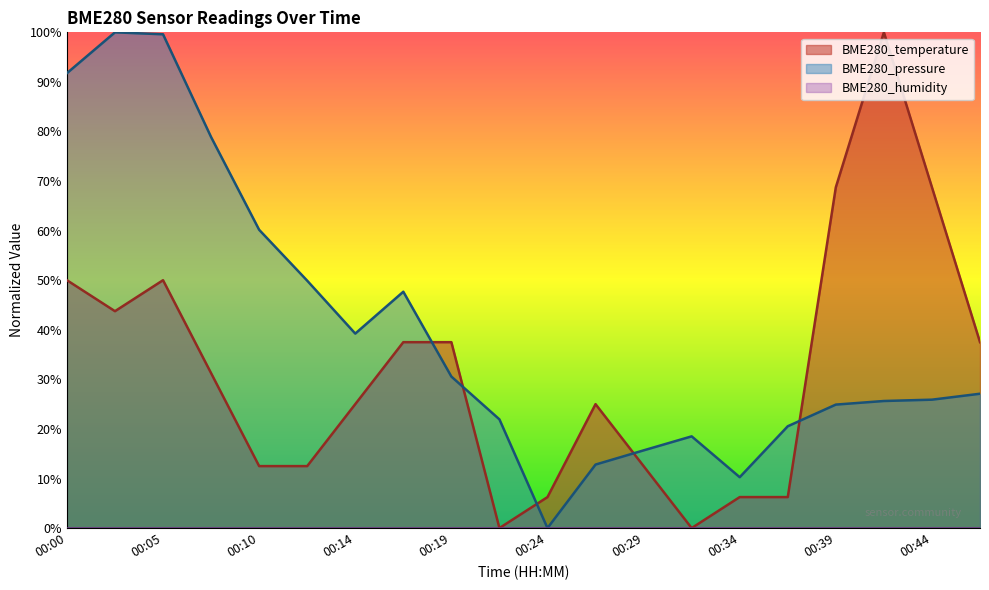

Count the number of data series in this chart.

3